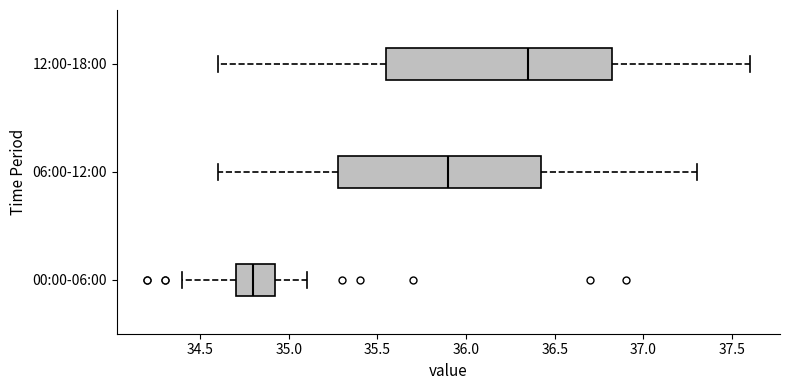

Which box is the widest, from its left edge to its right edge?

12:00-18:00